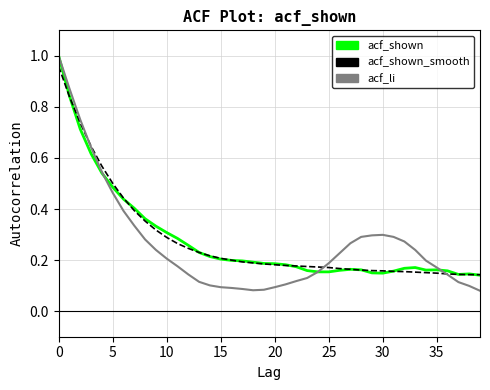

Which series has the widest spread of values?

acf_li